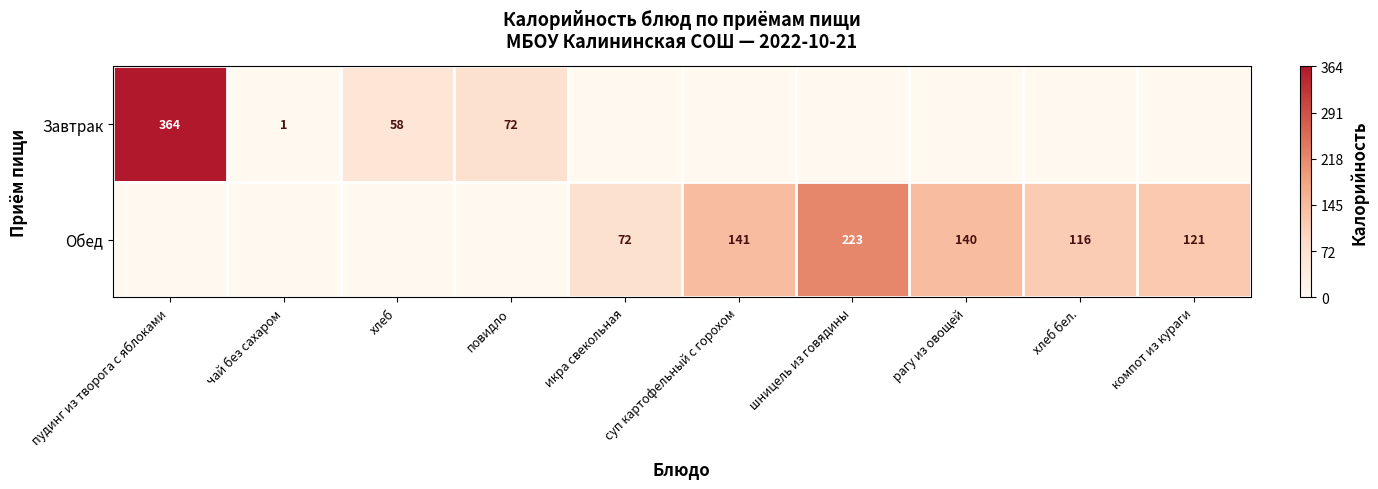

The Обед series shows 0.2 at пудинг из творога с яблоками. True or false?

False